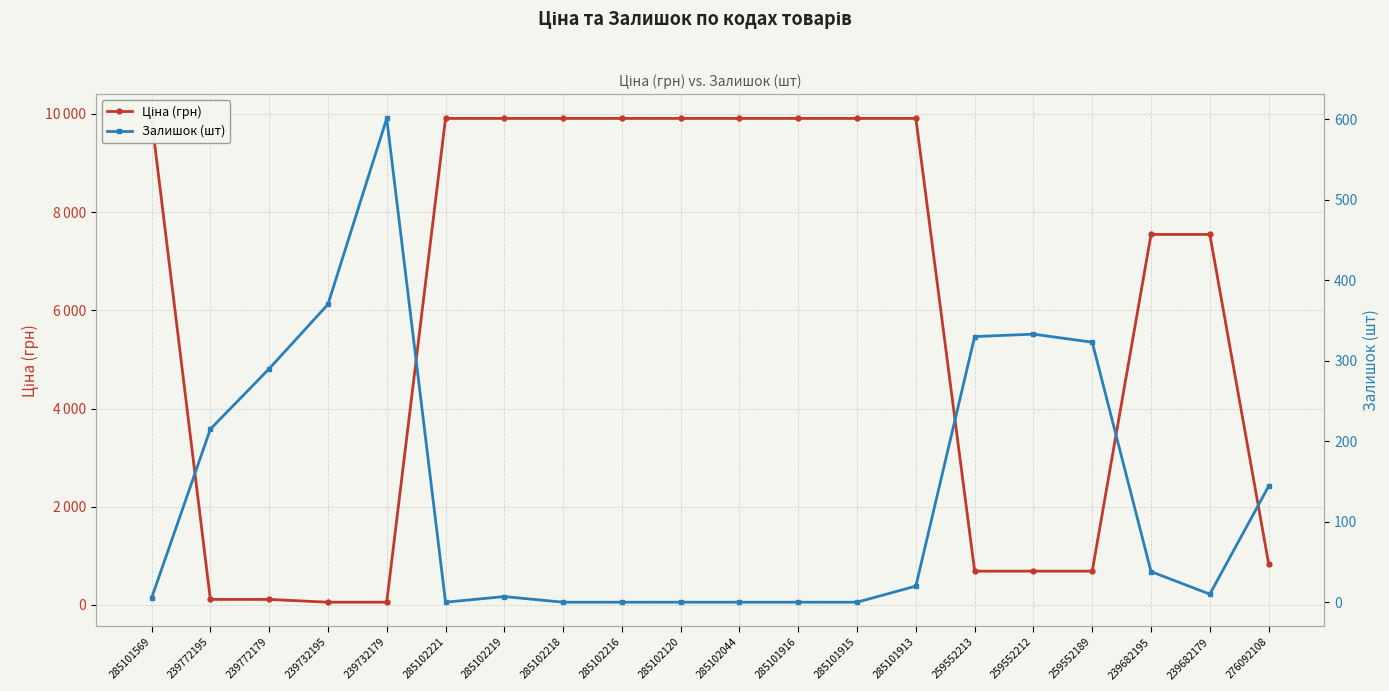

Which has a higher value, 239772179 or 239732179?

239772179